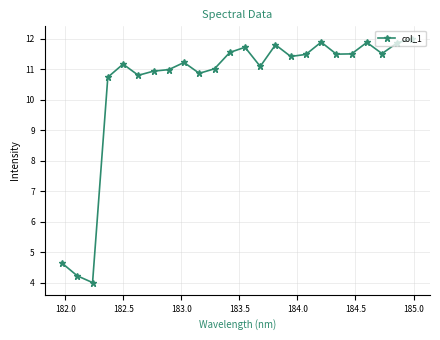

What is the smallest value displayed?

4.0